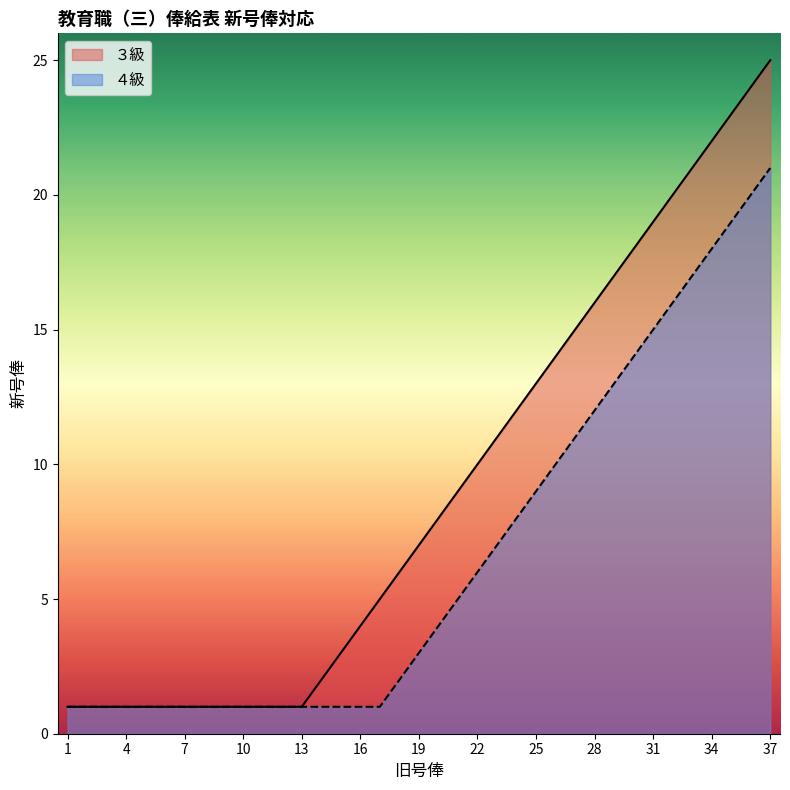

List the series in order of their overall mean, highest first.

３級, ４級